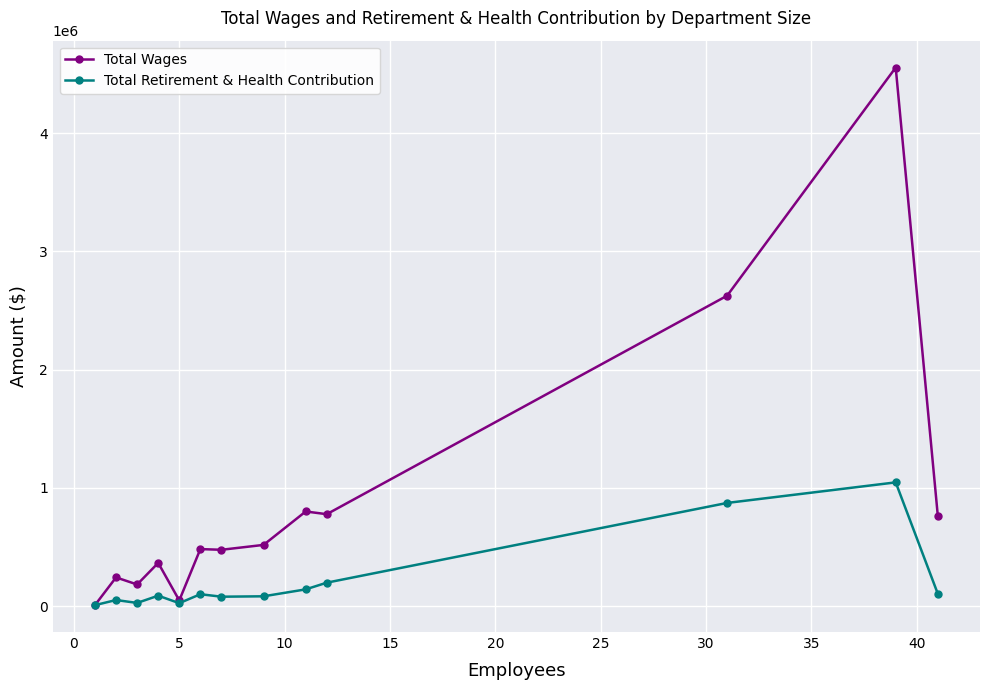

Count the number of categories in the chart.

13